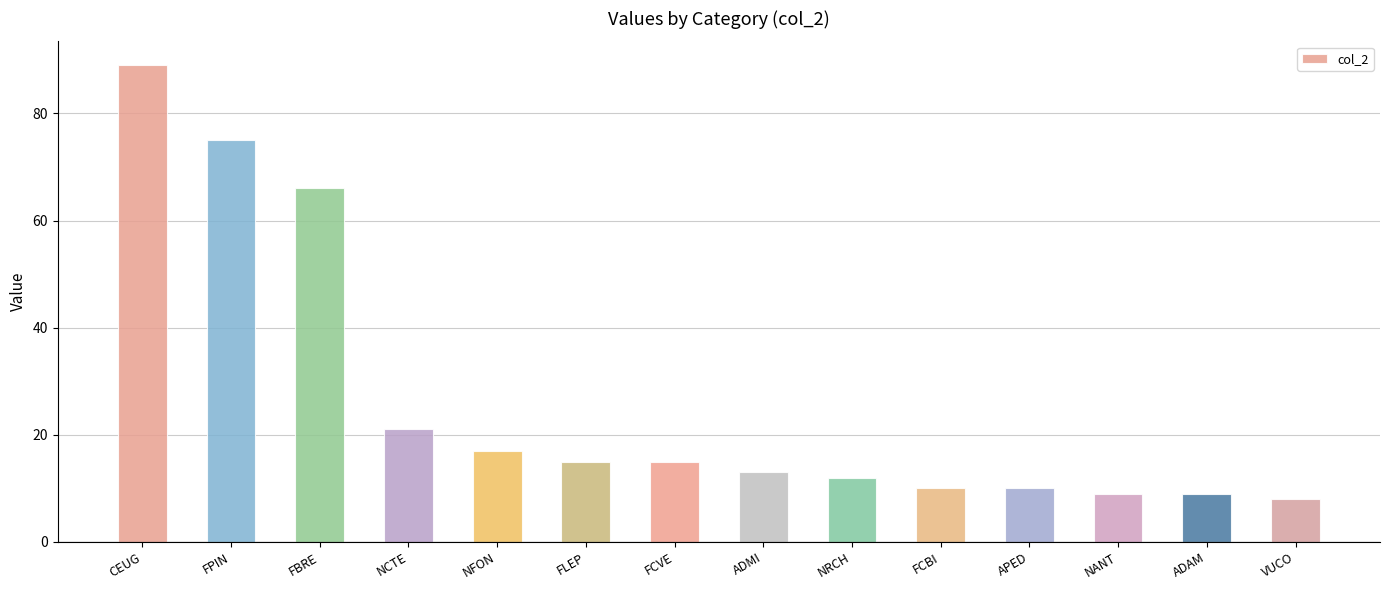

What is the change in value from NCTE to FLEP?

-6